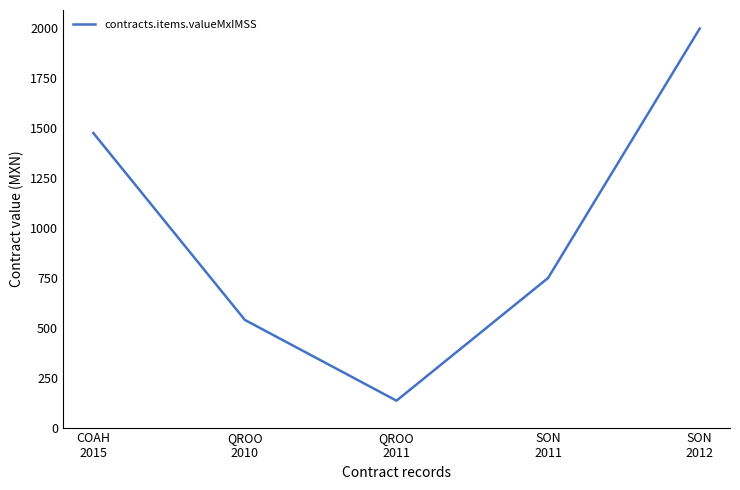

What value does the data have at QROO
2011?

134.6